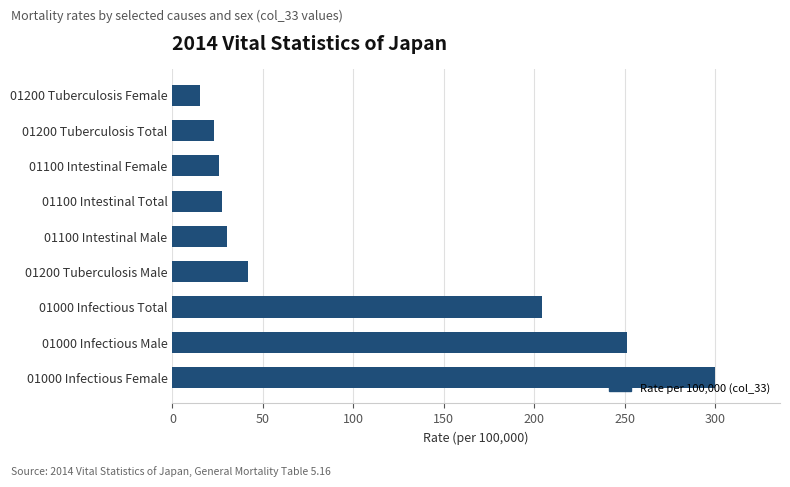

What is the smallest value displayed?

15.0